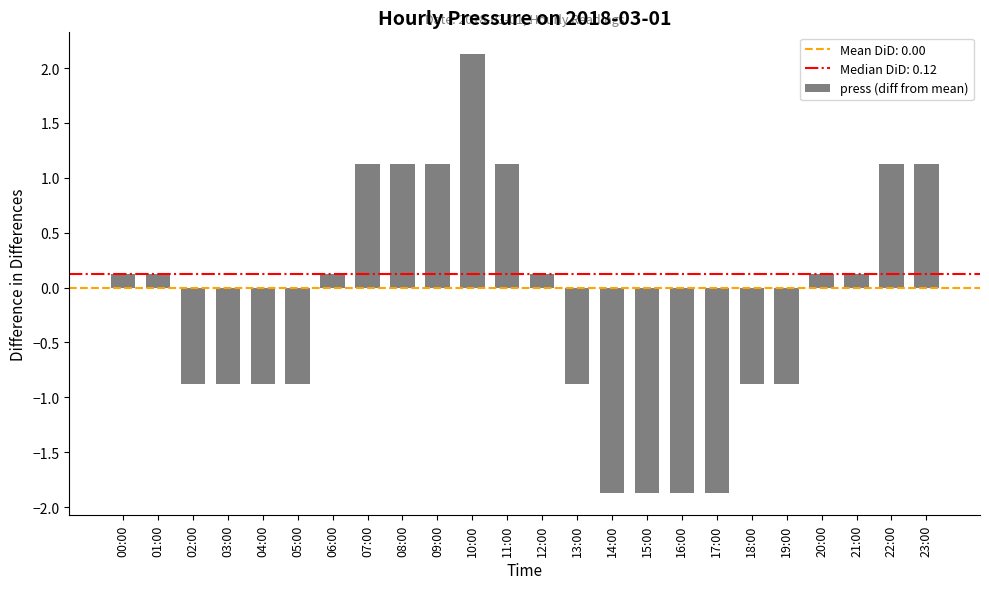

What is the approximate value at 05:00?

-0.9